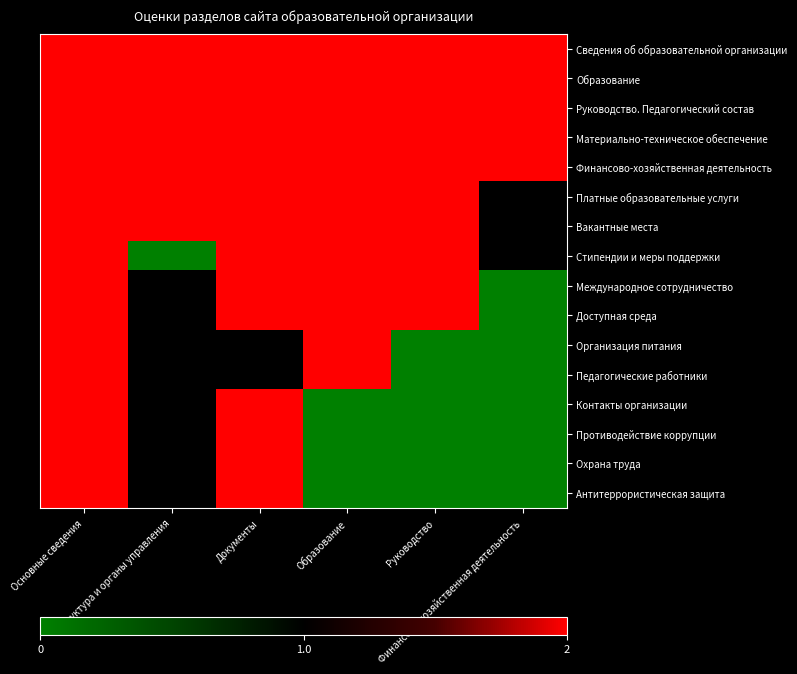

Is the value of Педагогические работники at Образование greater than the value of Руководство. Педагогический состав at Руководство?

No